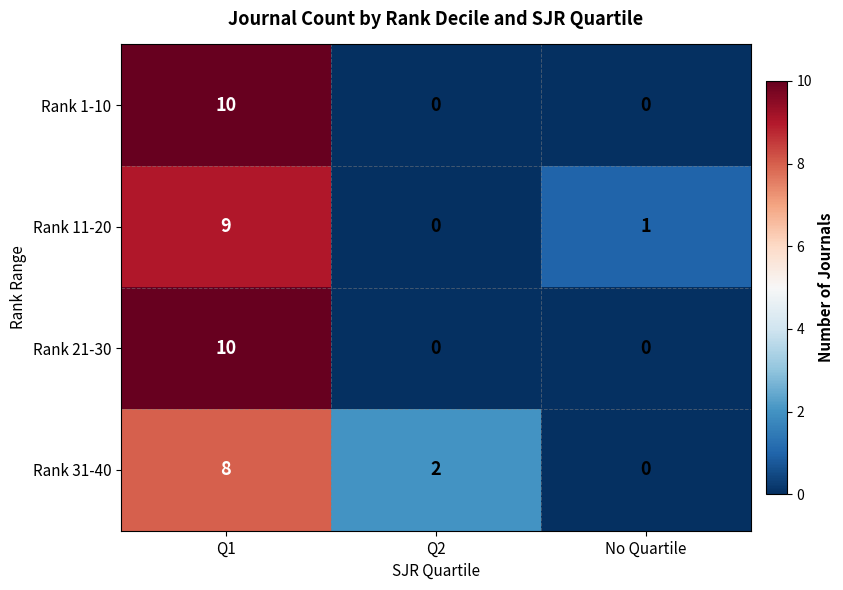

At which label does Rank 11-20 first exceed 1?

Q1